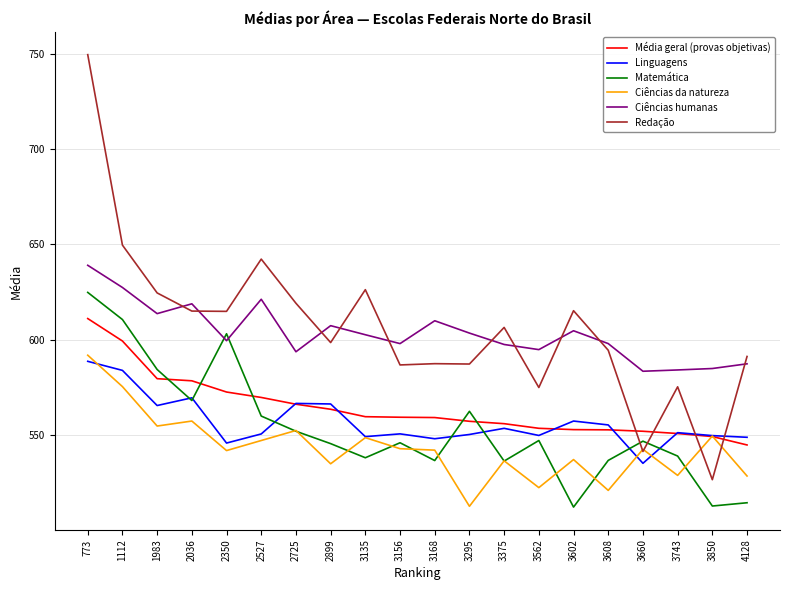

How many distinct data groups are displayed?

6